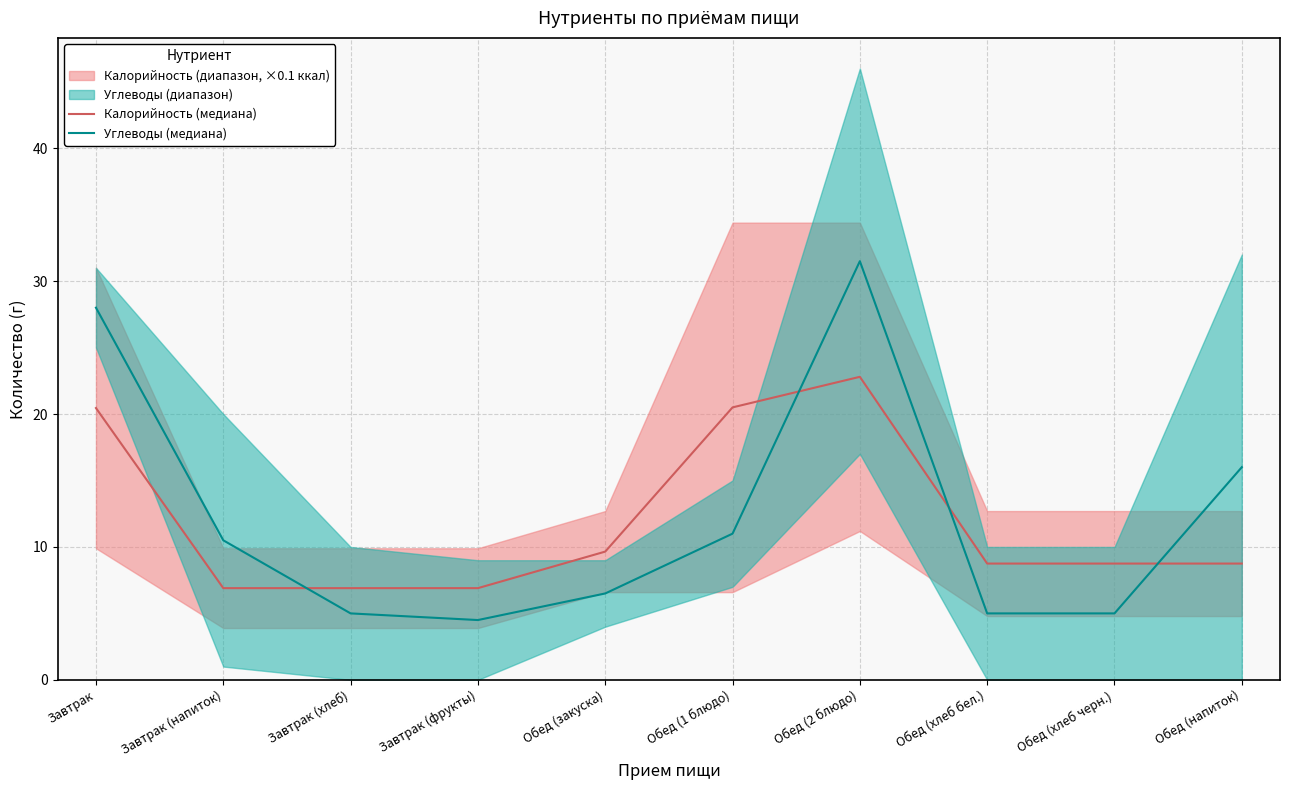

How many times do Калорийность (медиана) and Углеводы (медиана) cross each other?

4